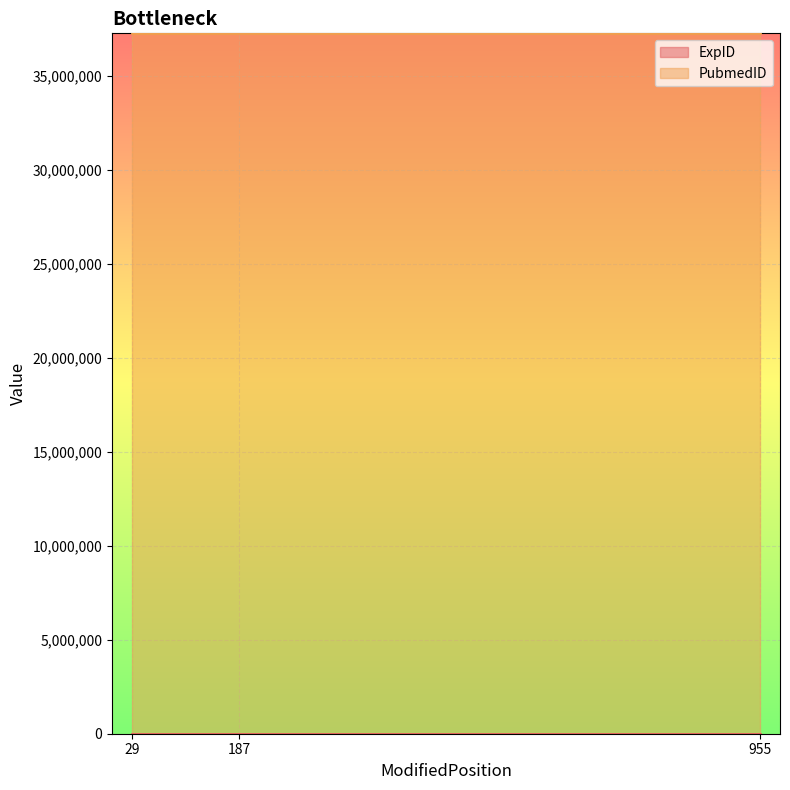

True or false: PubmedID has a value of 37277371 at 29.

True